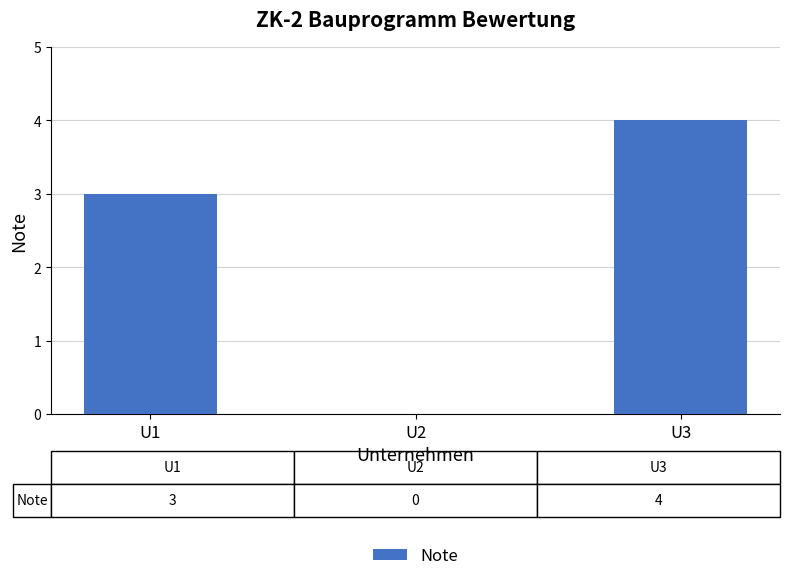

What is the sum of the values at U1 and U2?

3